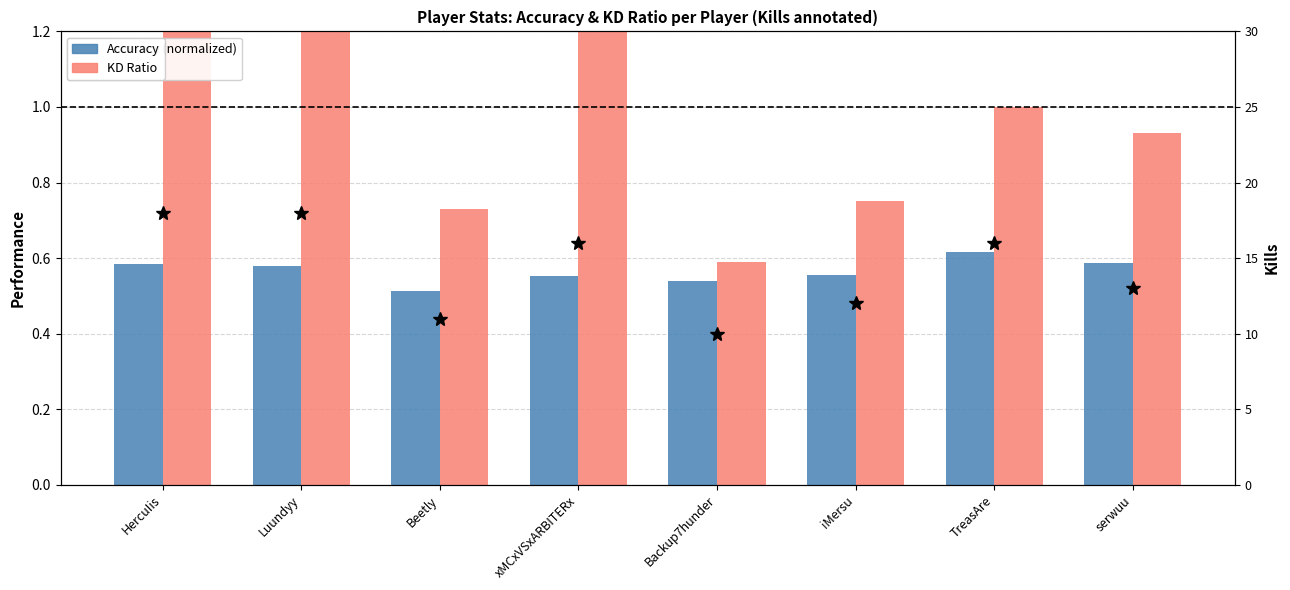

At which category is the sum across all series the highest?

HercuIis